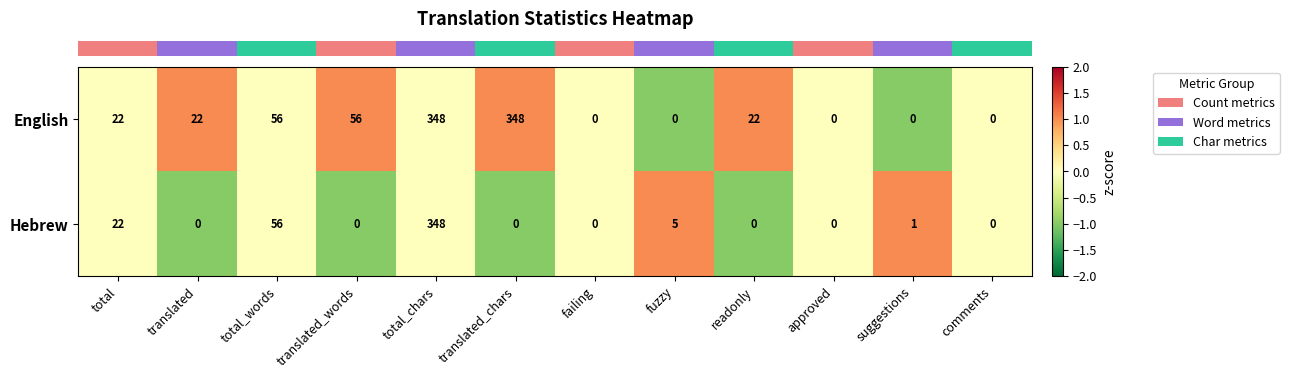

The Hebrew series shows 2 at fuzzy. True or false?

False